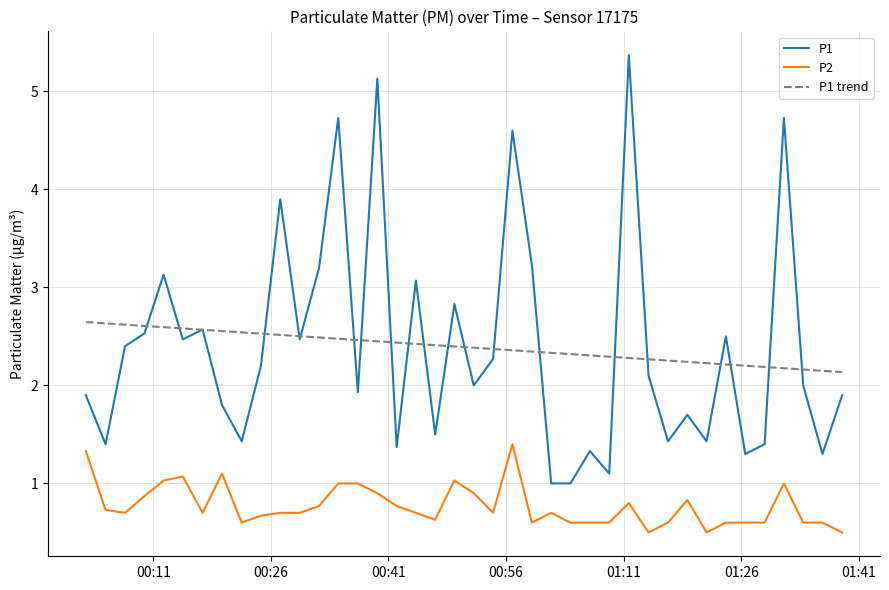

True or false: P1 and P1 trend cross at least once.

True